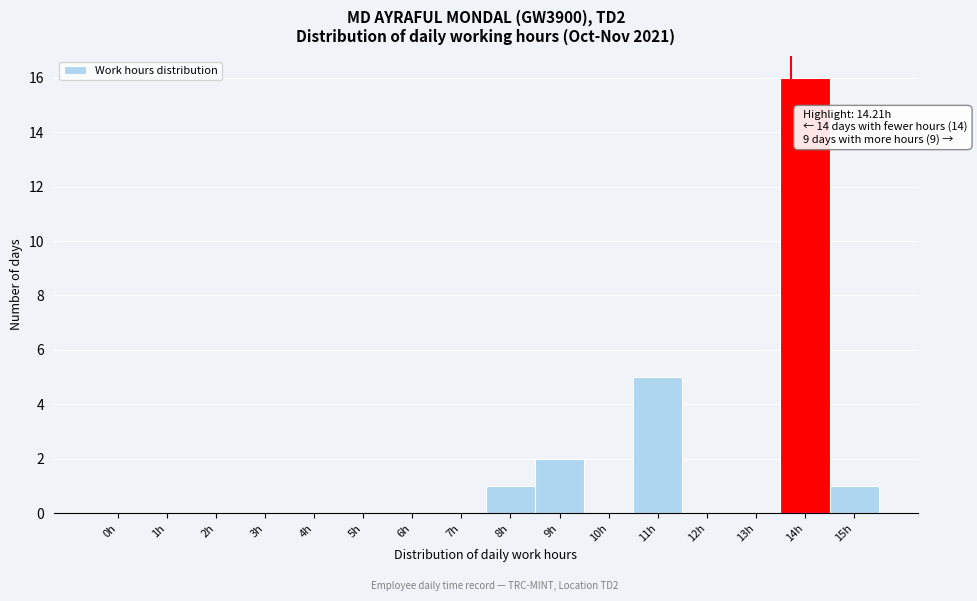

Reading left to right, list all the values displayed in this chart.

0h=0	1h=0	2h=0	3h=0	4h=0	5h=0	6h=0	7h=0	8h=1	9h=2	10h=0	11h=5	12h=0	13h=0	14h=16	15h=1